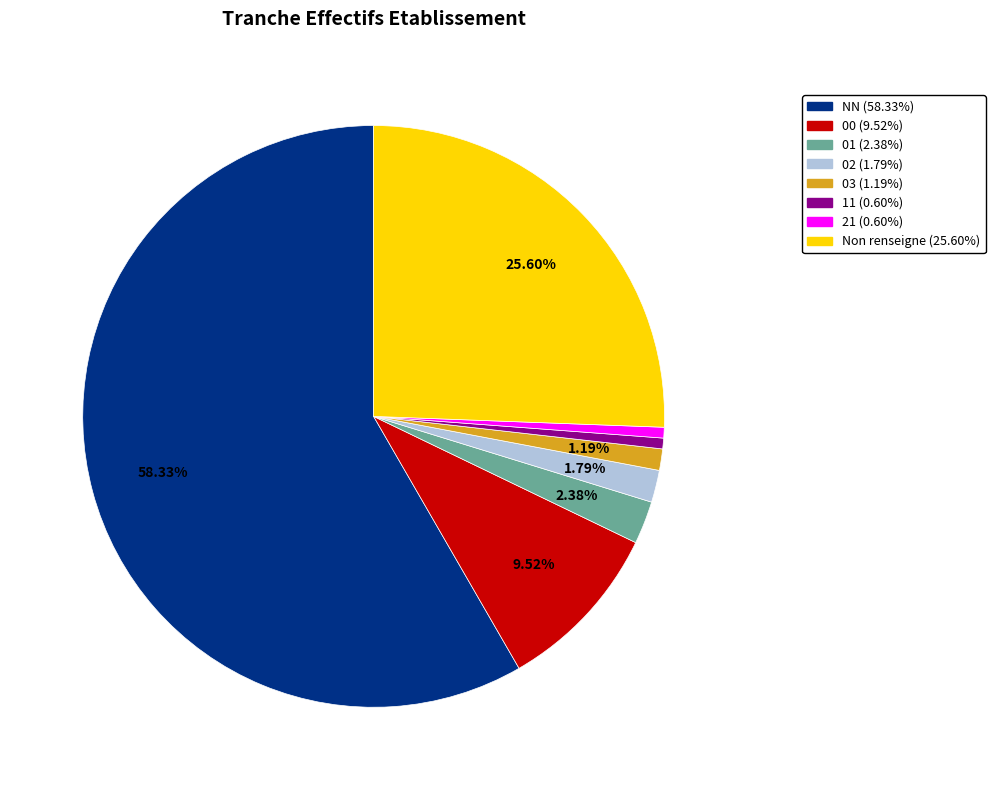

How many slices are in this pie chart?

8